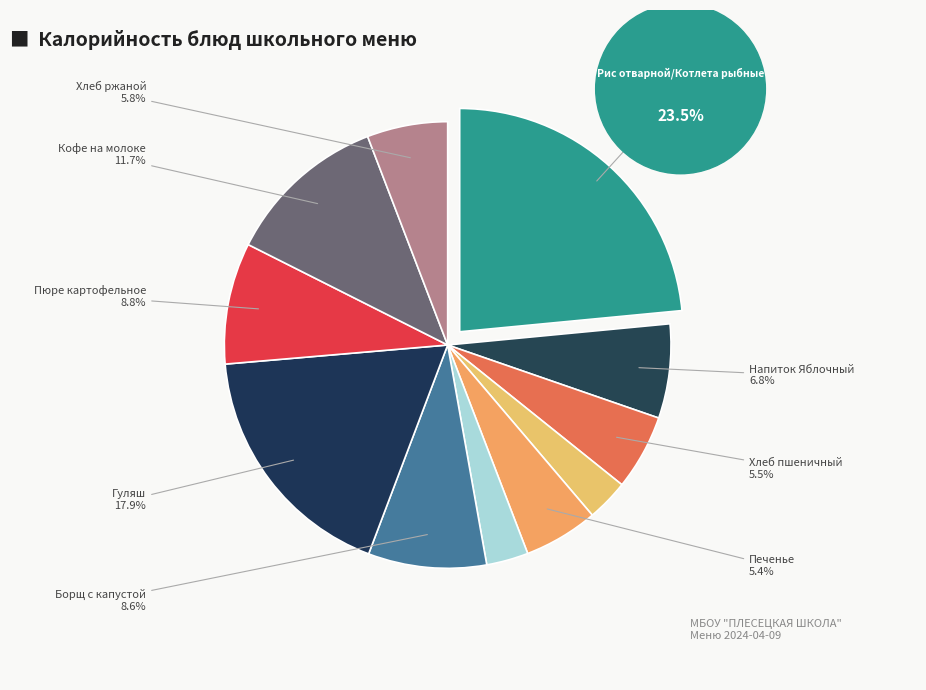

Is there a majority slice in this chart?

No